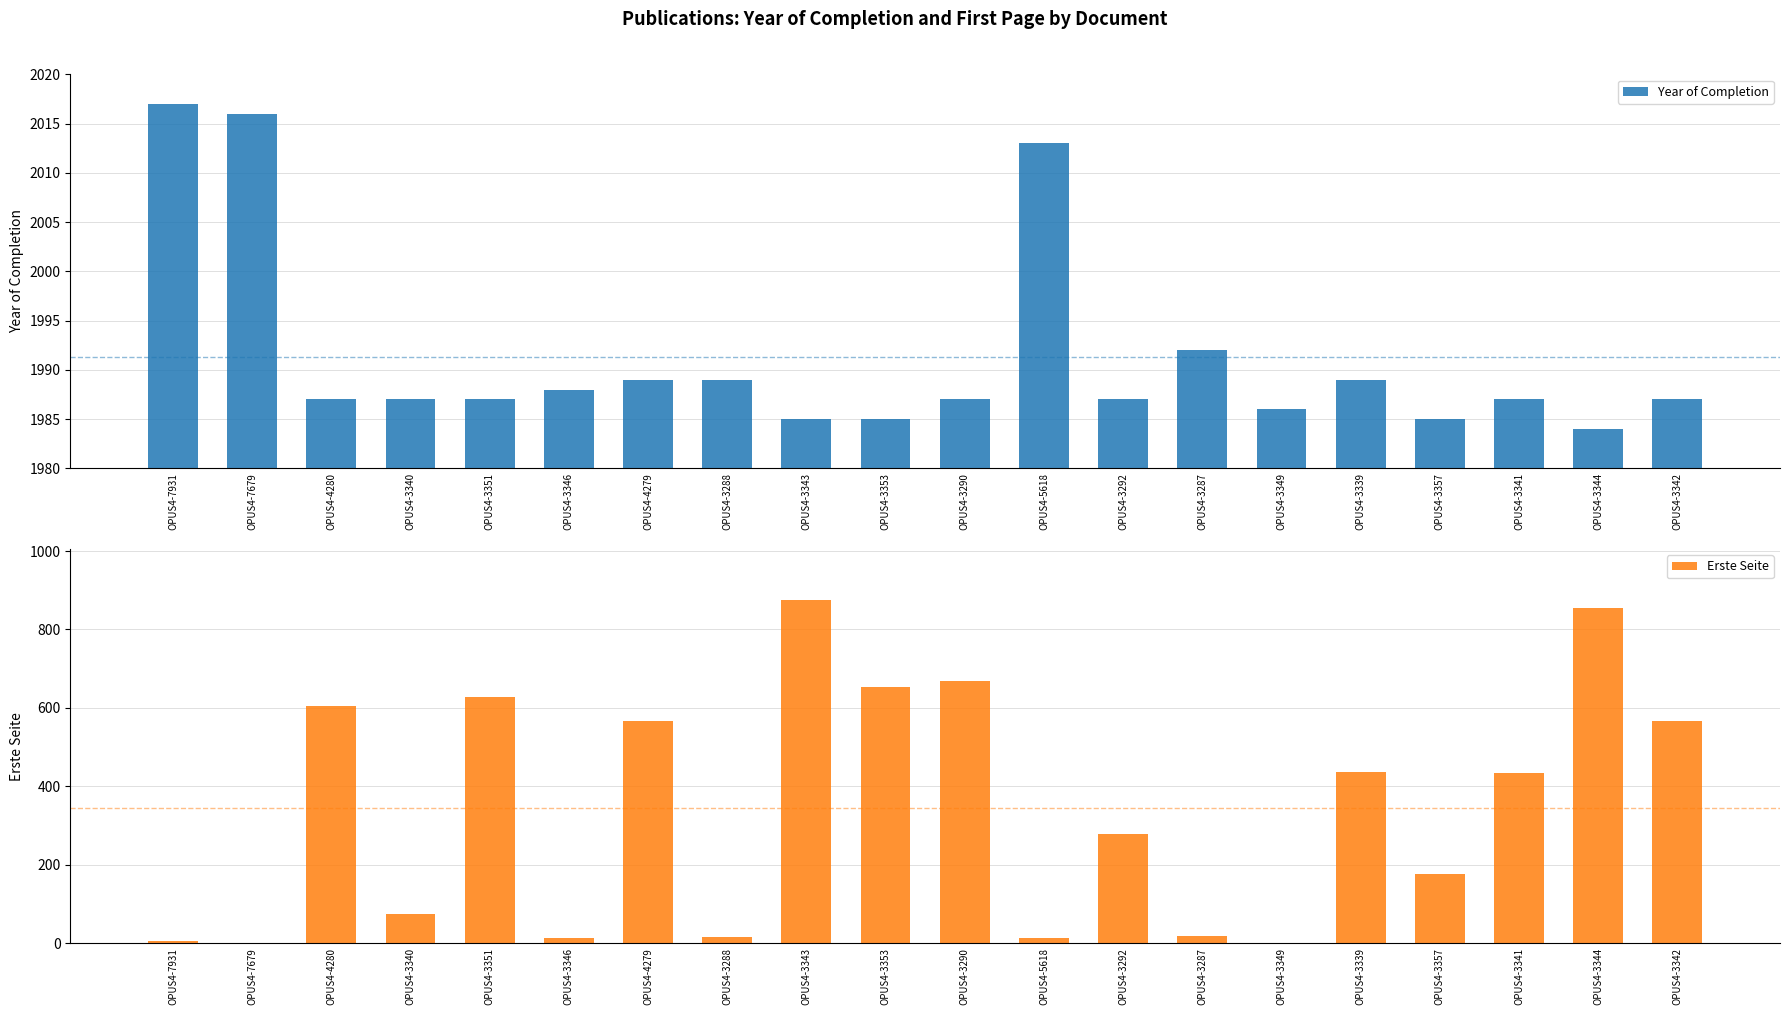

List the series in order of their peak value, lowest first.

Erste Seite, Year of Completion